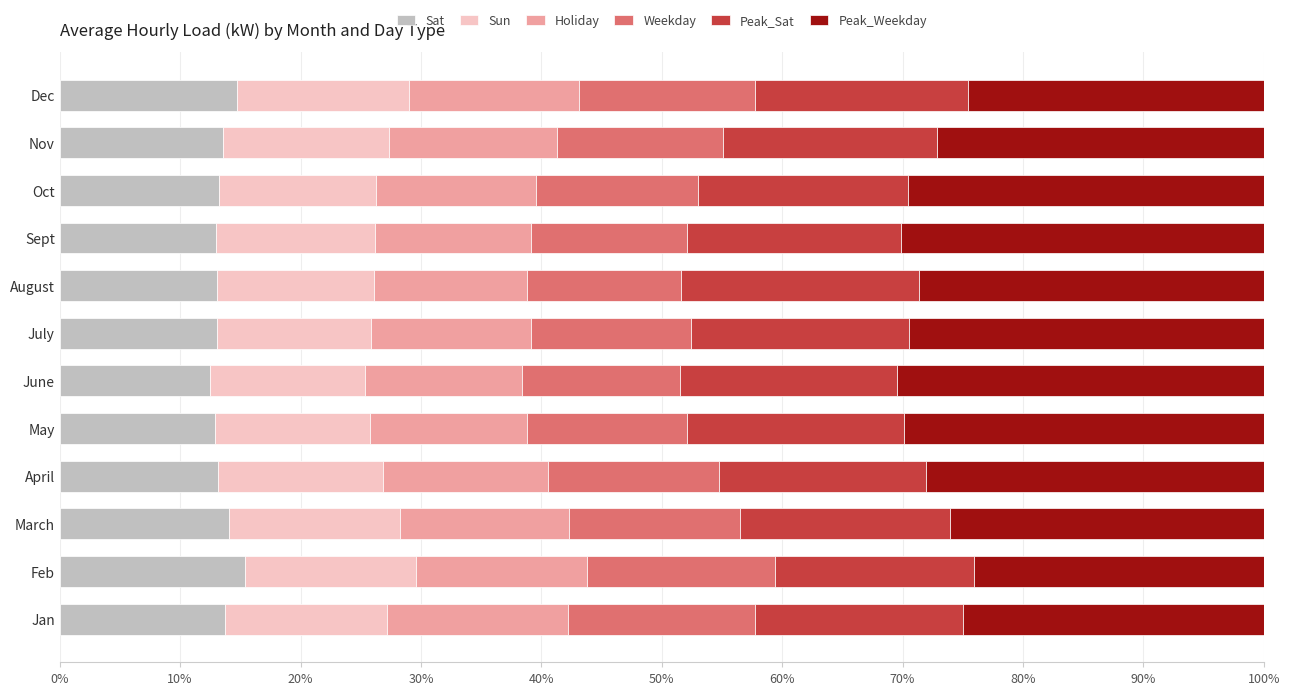

What is the difference between the maximum and minimum values in the Sat series?

2.8